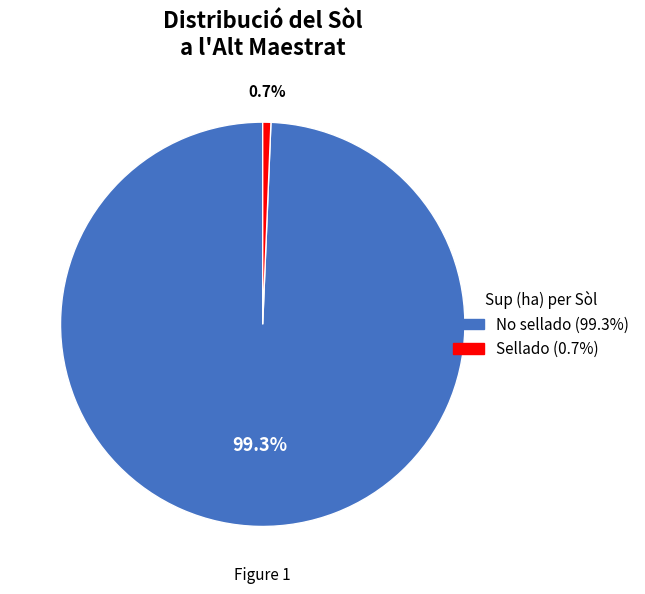

How many slices are in this pie chart?

2